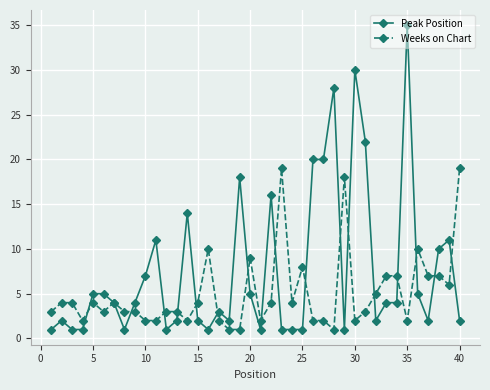

Is this an area chart (filled region under the line)?

No